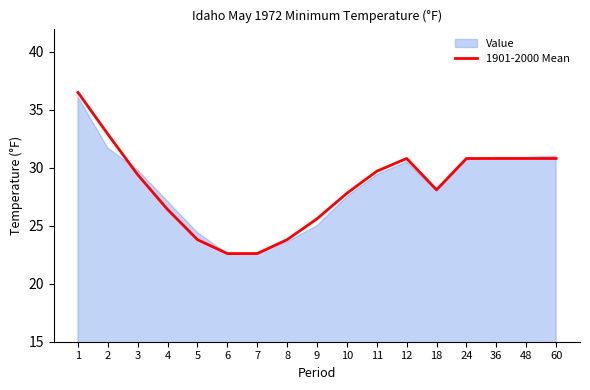

List the labels in order of value, largest first.

1, 2, 12, 24, 36, 48, 60, 11, 3, 18, 10, 4, 9, 5, 8, 6, 7